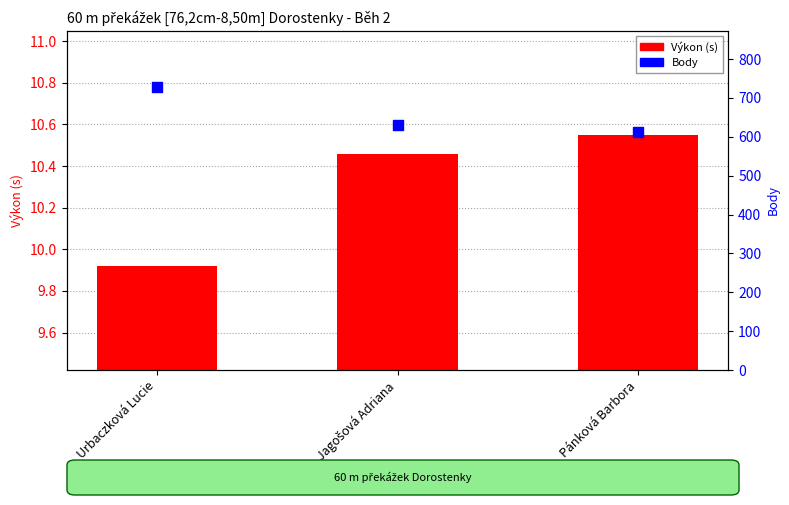

Which series contains the highest Y value?

Body